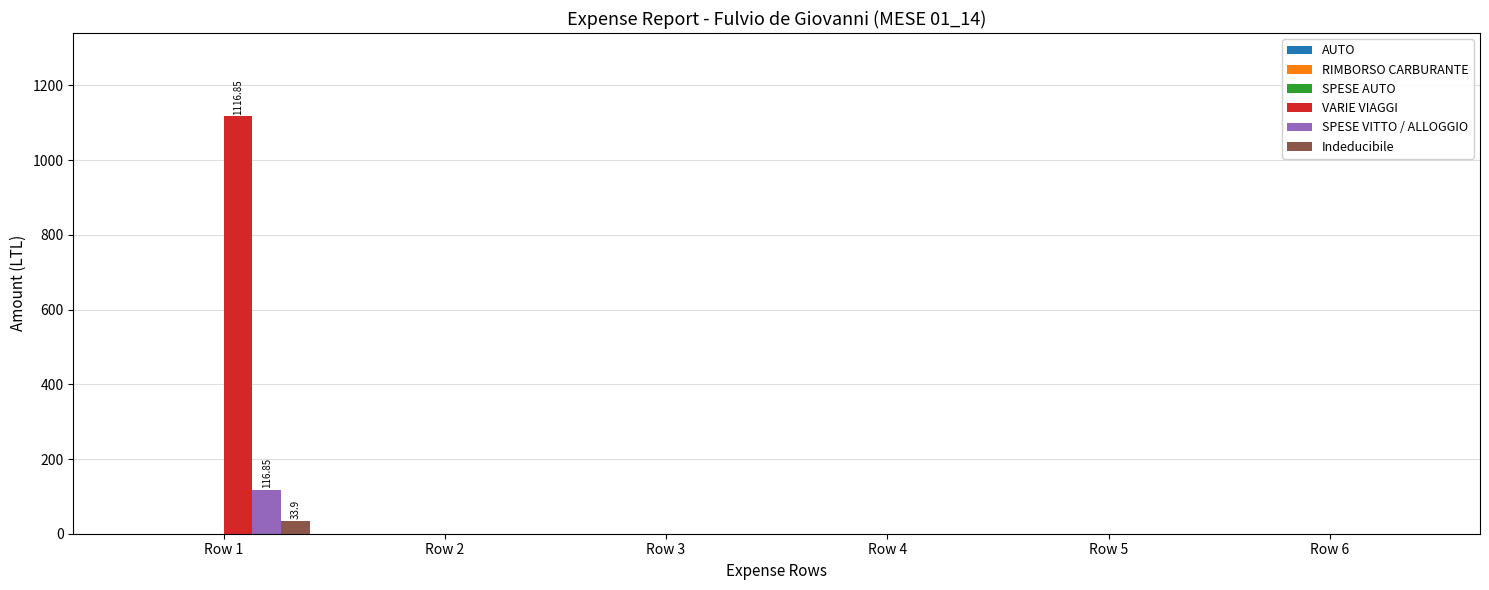

Which series changed the most between Row 1 and Row 3?

VARIE VIAGGI